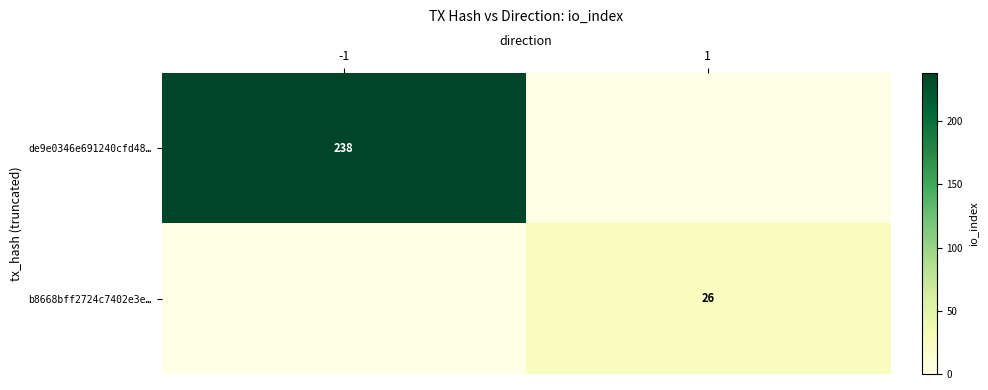

Is the value of b8668bff2724c7402e3e… at 1 greater than the value of de9e0346e691240cfd48… at -1?

No